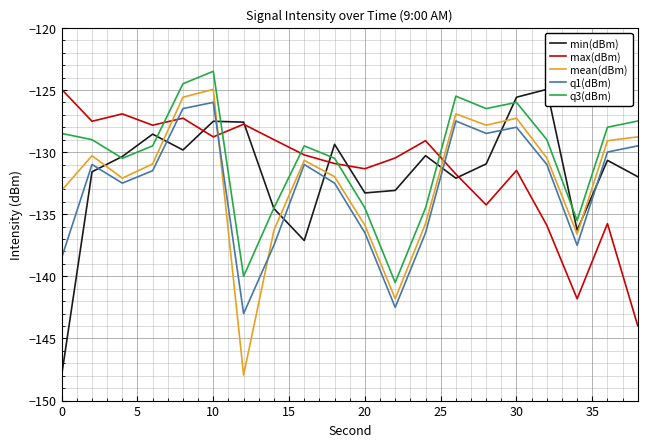

Rank the series by their maximum value, from highest to lowest.

q3(dBm), min(dBm), max(dBm), mean(dBm), q1(dBm)